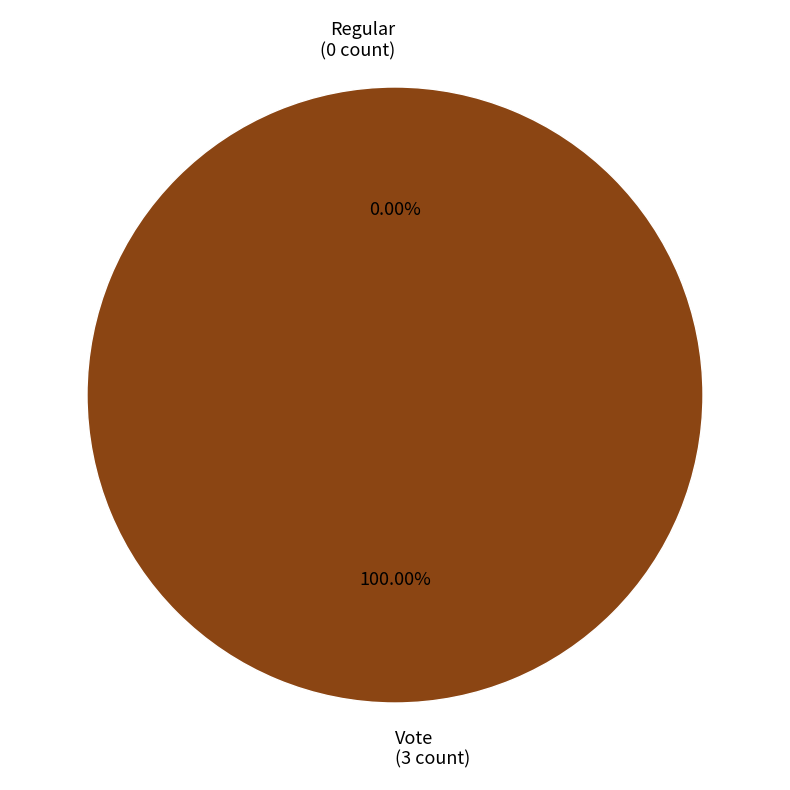

Which category has the biggest portion of the pie?

Vote